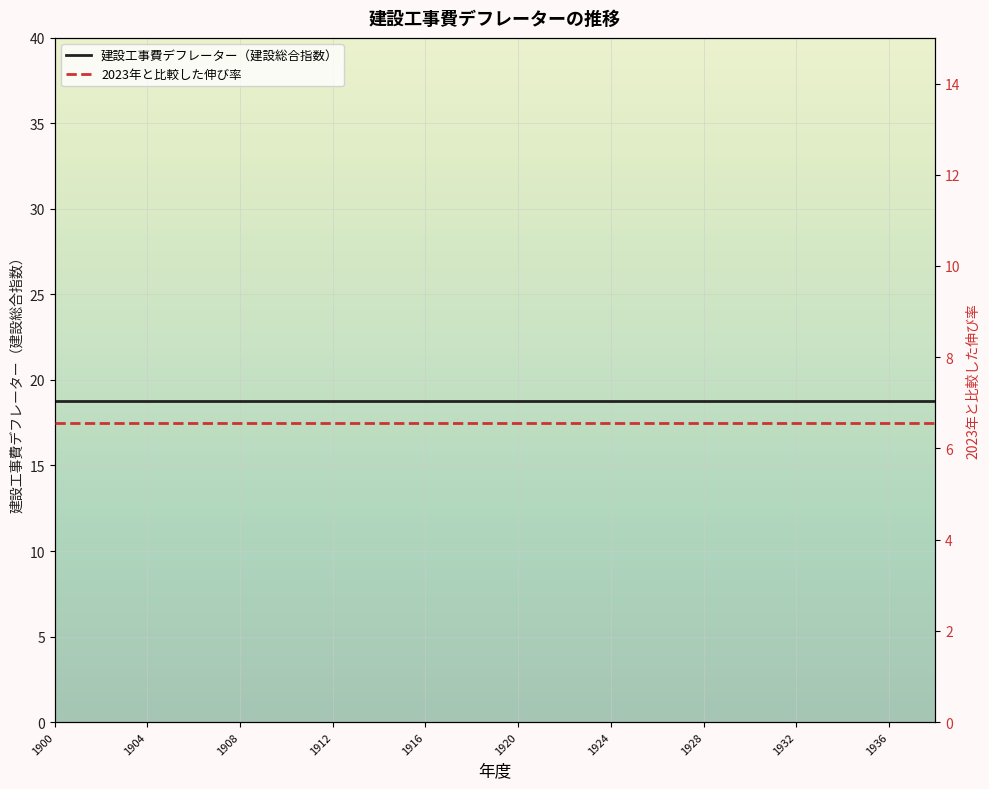

Which series has the largest range (max minus min)?

建設工事費デフレーター（建設総合指数）